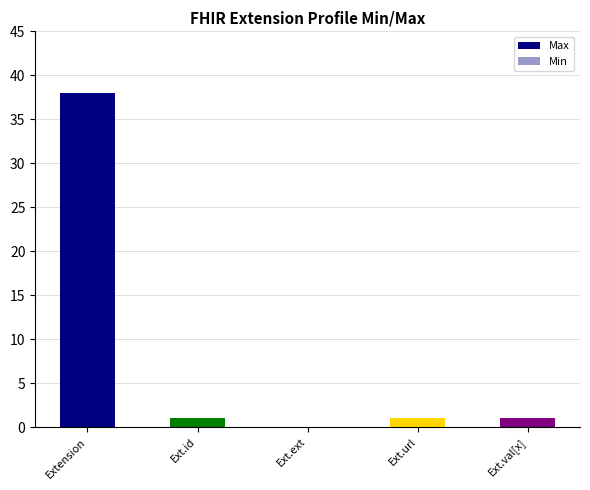

Which series has the largest range (max minus min)?

Max